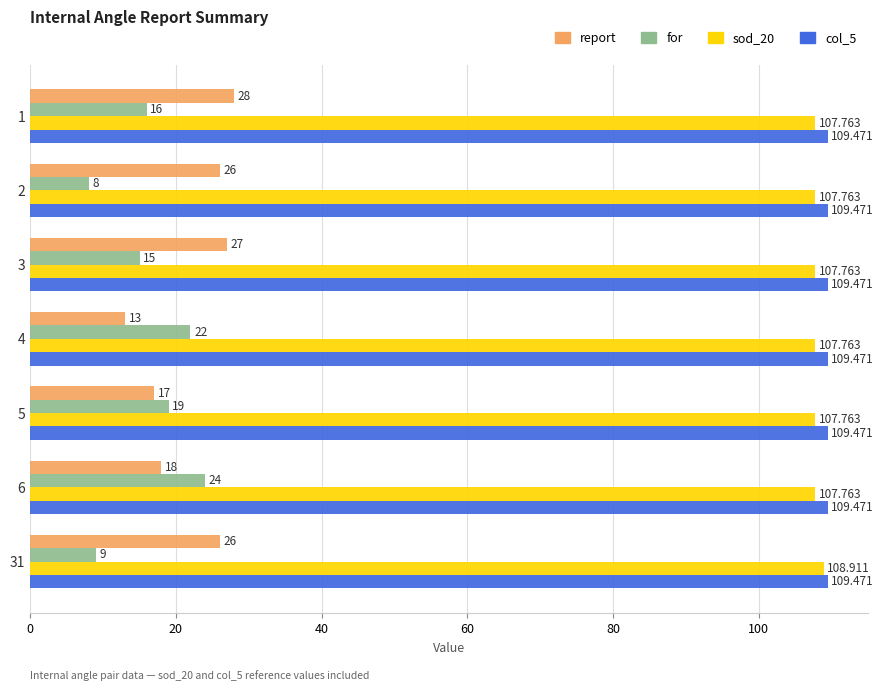

How many data points in for are less than 16?

3